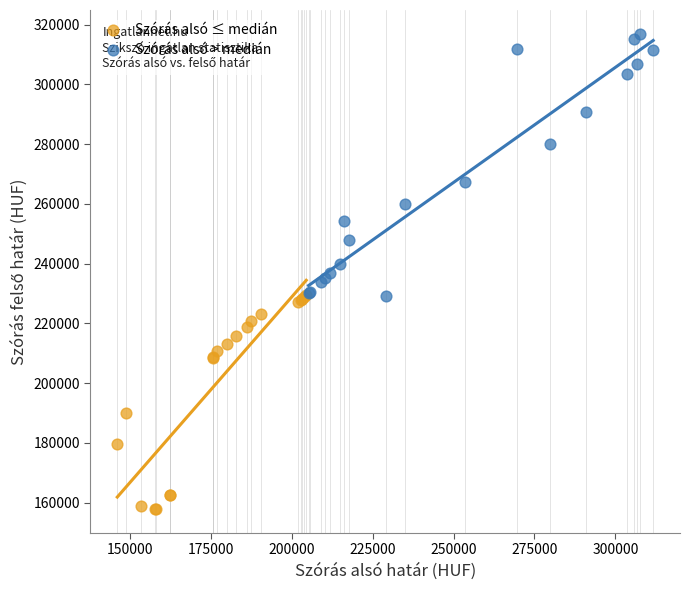

Which series has the largest Y range (max minus min)?

Szórás alsó > medián